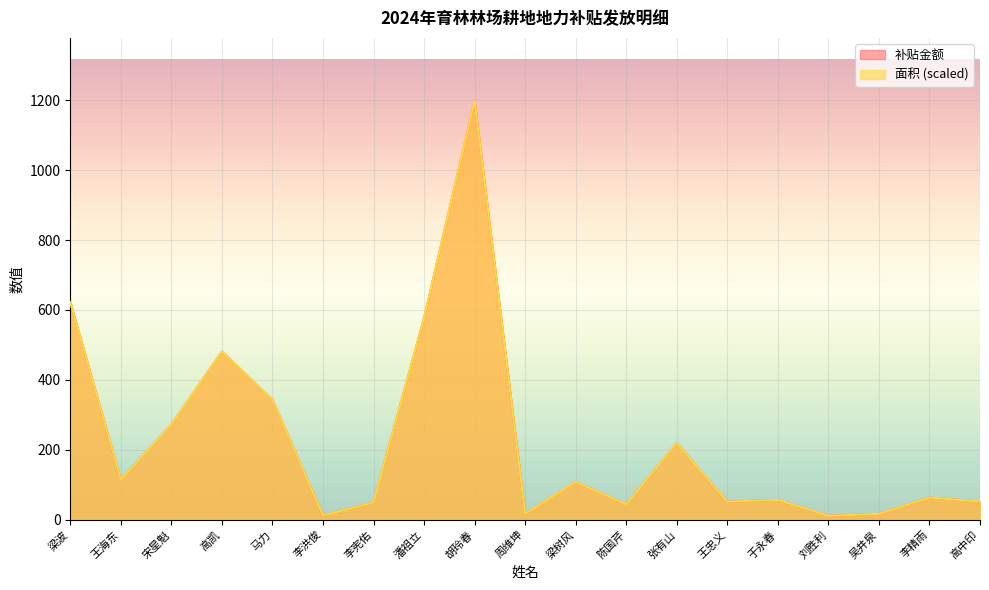

What is the total value across all series at 潘祖立?

1153.5